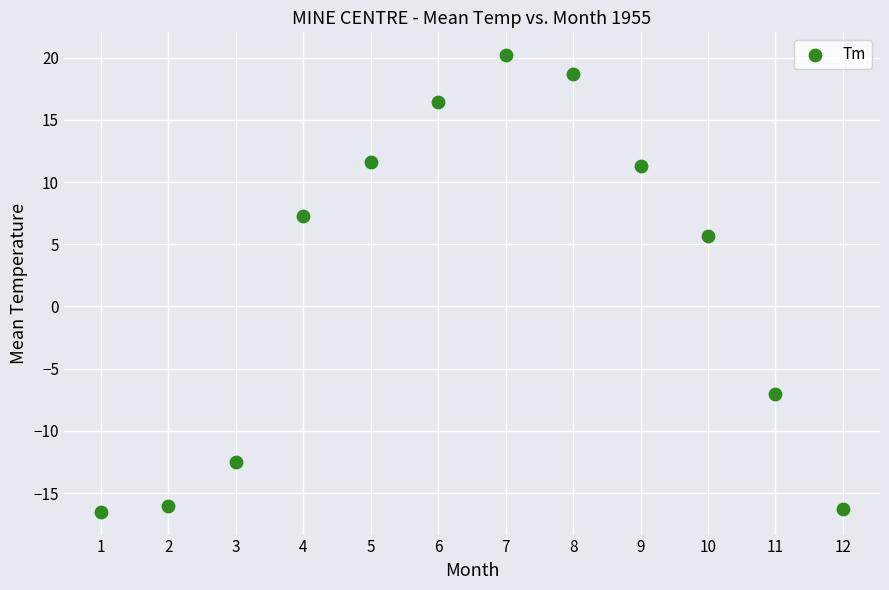

What Y value in the scatter plot is closest to 1?

5.7